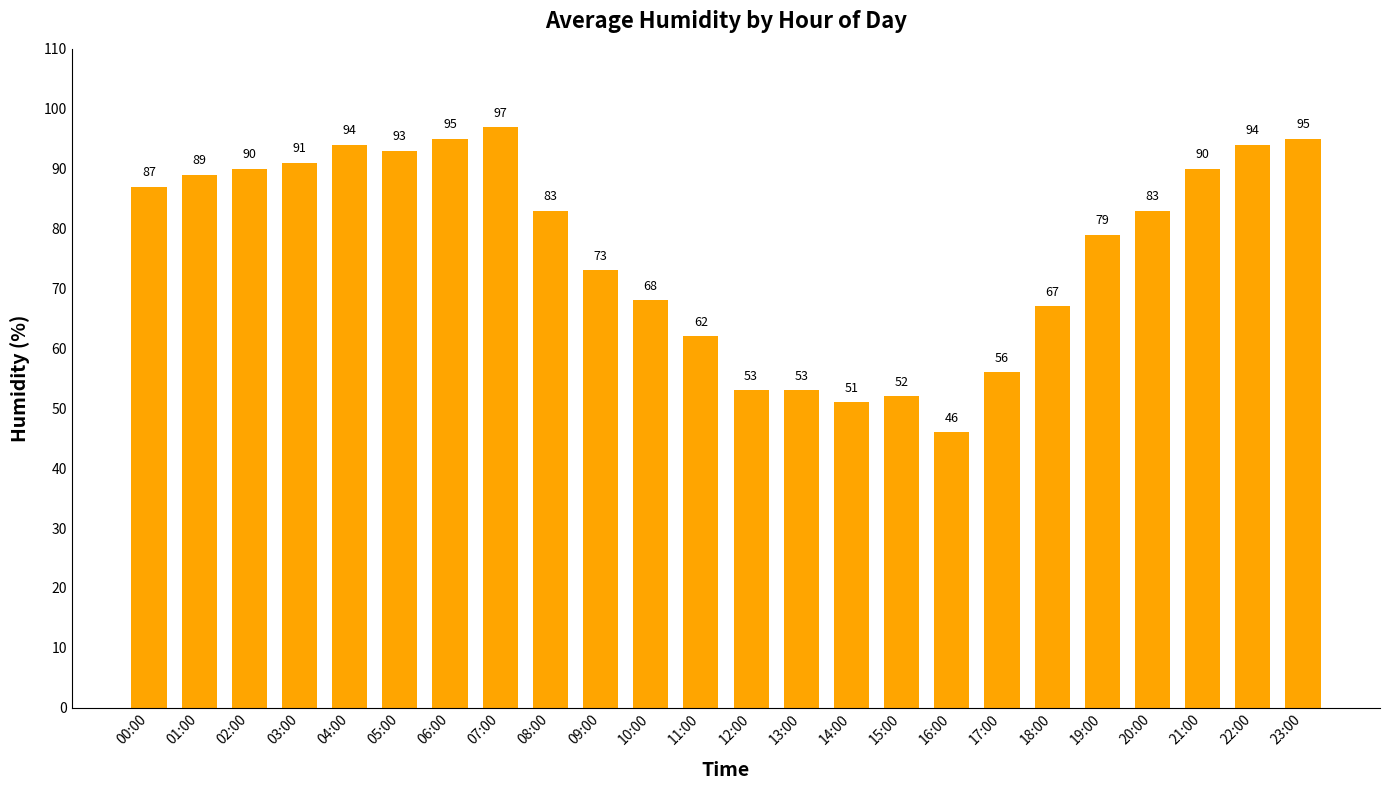

Reading left to right, extract all data points from this chart.

00:00=87	01:00=89	02:00=90	03:00=91	04:00=94	05:00=93	06:00=95	07:00=97	08:00=83	09:00=73	10:00=68	11:00=62	12:00=53	13:00=53	14:00=51	15:00=52	16:00=46	17:00=56	18:00=67	19:00=79	20:00=83	21:00=90	22:00=94	23:00=95